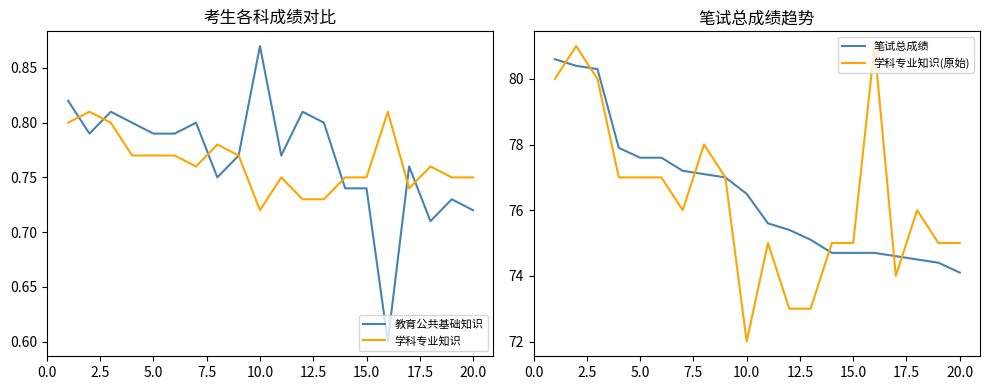

Reading right to left, transcribe all the data shown in this chart.

教育公共基础知识: 0.7	0.7	0.7	0.8	0.6	0.7	0.7	0.8	0.8	0.8	0.9	0.8	0.8	0.8	0.8	0.8	0.8	0.8	0.8	0.8
学科专业知识: 0.8	0.8	0.8	0.7	0.8	0.8	0.8	0.7	0.7	0.8	0.7	0.8	0.8	0.8	0.8	0.8	0.8	0.8	0.8	0.8
笔试总成绩: 74.1	74.4	74.5	74.6	74.7	74.7	74.7	75.1	75.4	75.6	76.5	77.0	77.1	77.2	77.6	77.6	77.9	80.3	80.4	80.6
学科专业知识(原始): 75.0	75.0	76.0	74.0	81.0	75.0	75.0	73.0	73.0	75.0	72.0	77.0	78.0	76.0	77.0	77.0	77.0	80.0	81.0	80.0